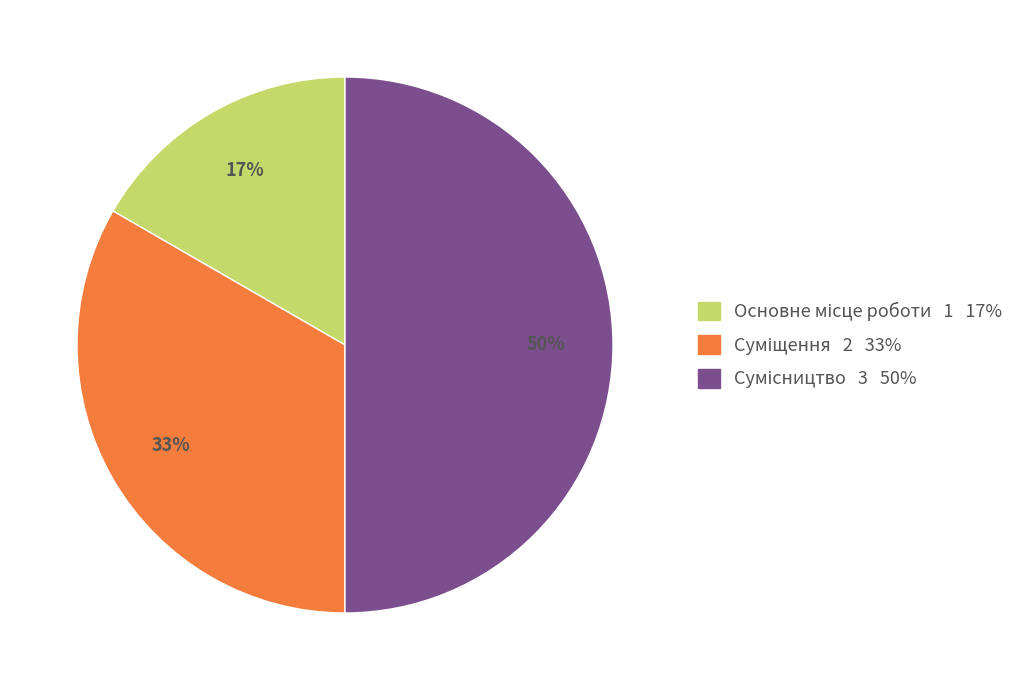

To the nearest percent, what is the difference between the largest and smallest slice percentages?

33%